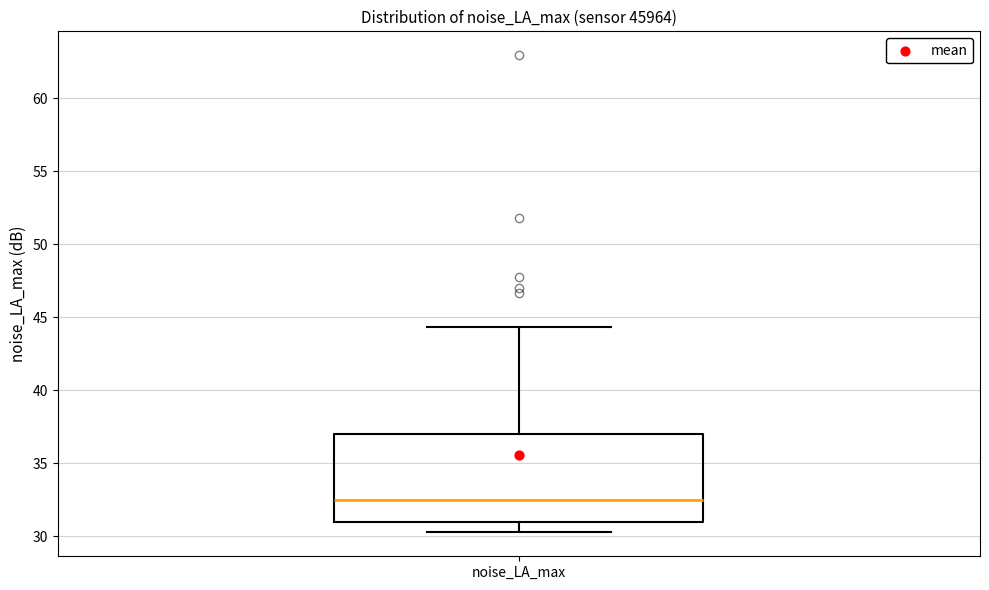

Where is the lower edge of the box for noise_LA_max on the y-axis? The values are not printed on the chart, so give them approximately, as read against the axis.

31.0